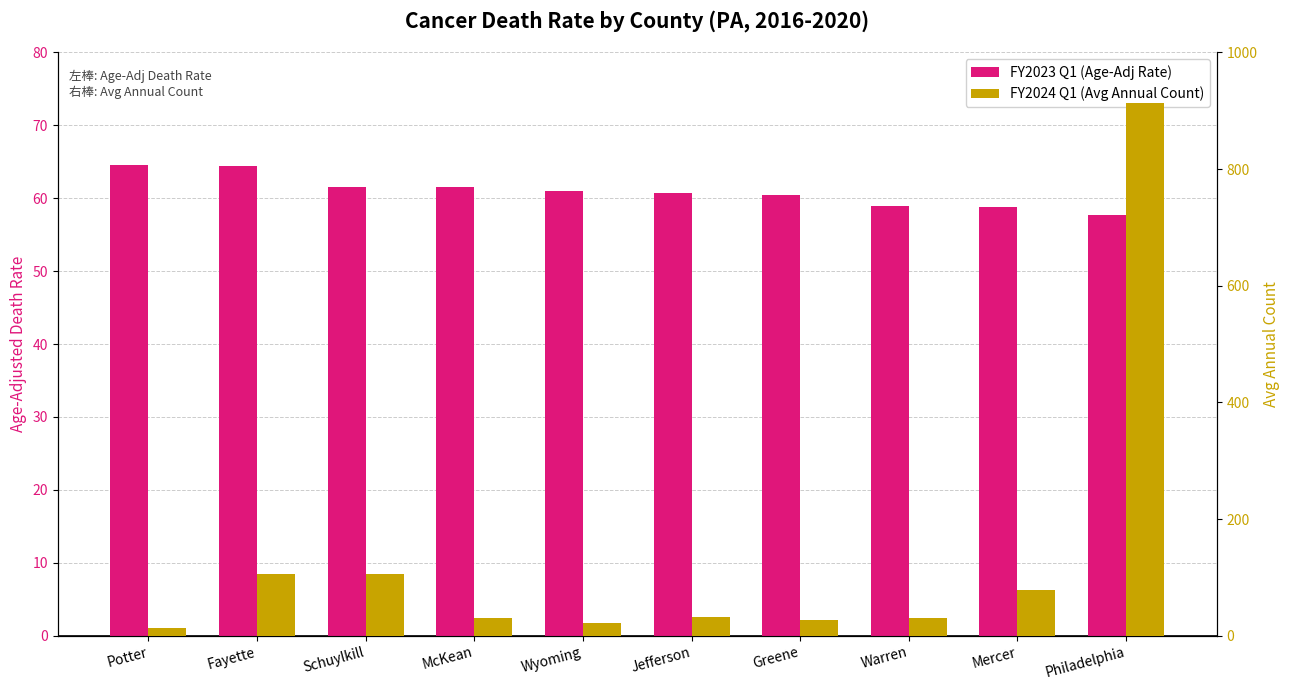

Which has a higher value, Schuylkill or Potter?

Potter